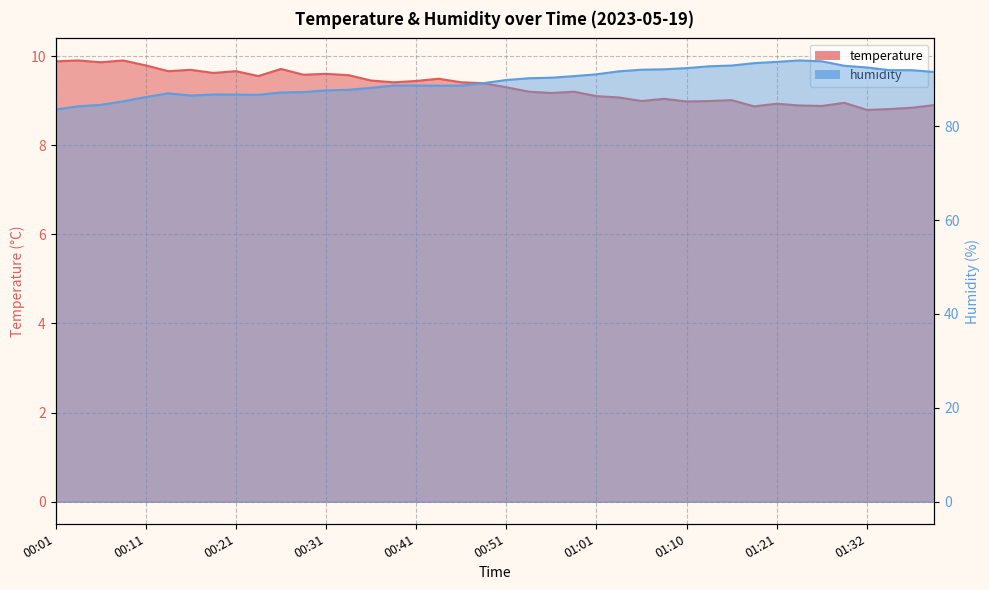

What is the maximum value for temperature?

9.9